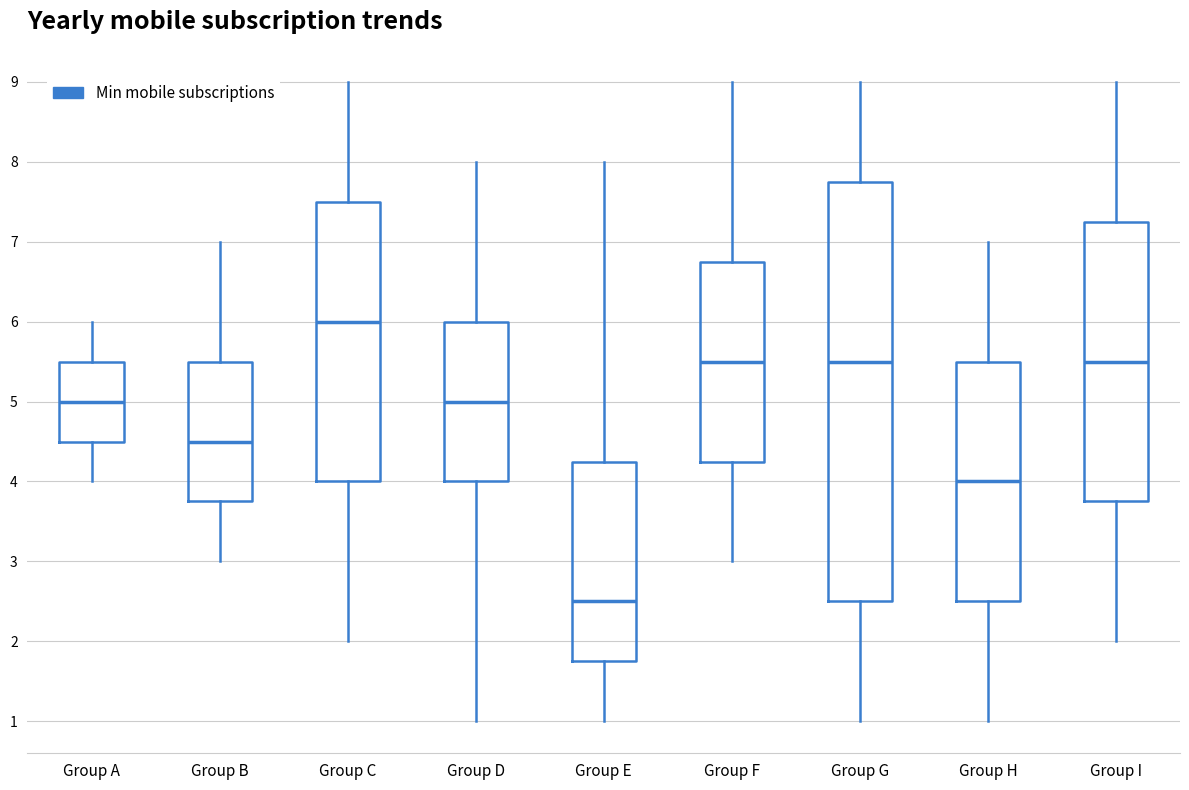

Which box has the lowest median line?

Group E